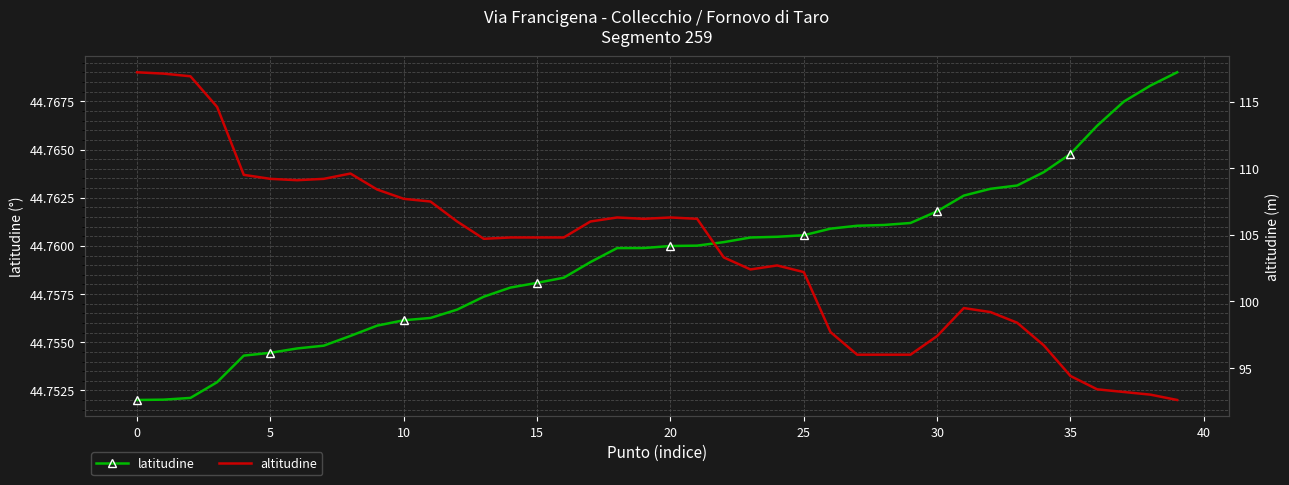

True or false: latitudine and altitudine intersect in this chart.

False